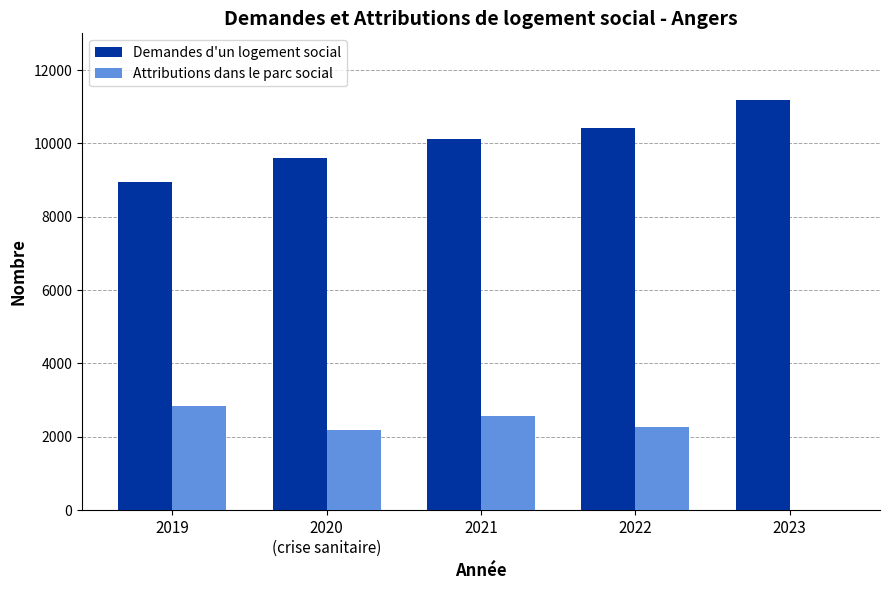

Is it true that Attributions dans le parc social equals 2566 at 2021?

True